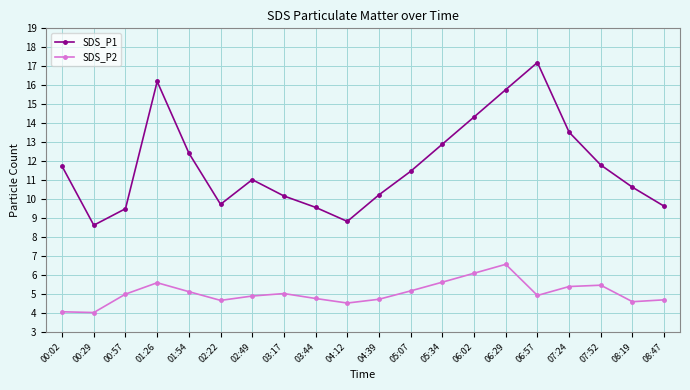

Rank the series by their average value, from lowest to highest.

SDS_P2, SDS_P1